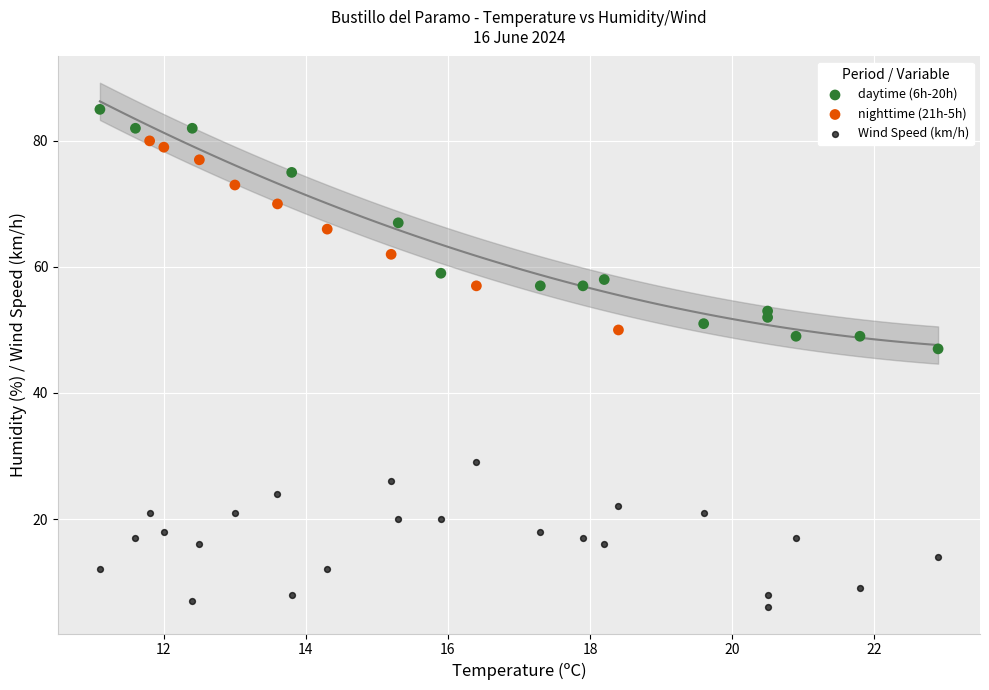

Which series has the widest spread of Y values?

daytime (6h-20h)